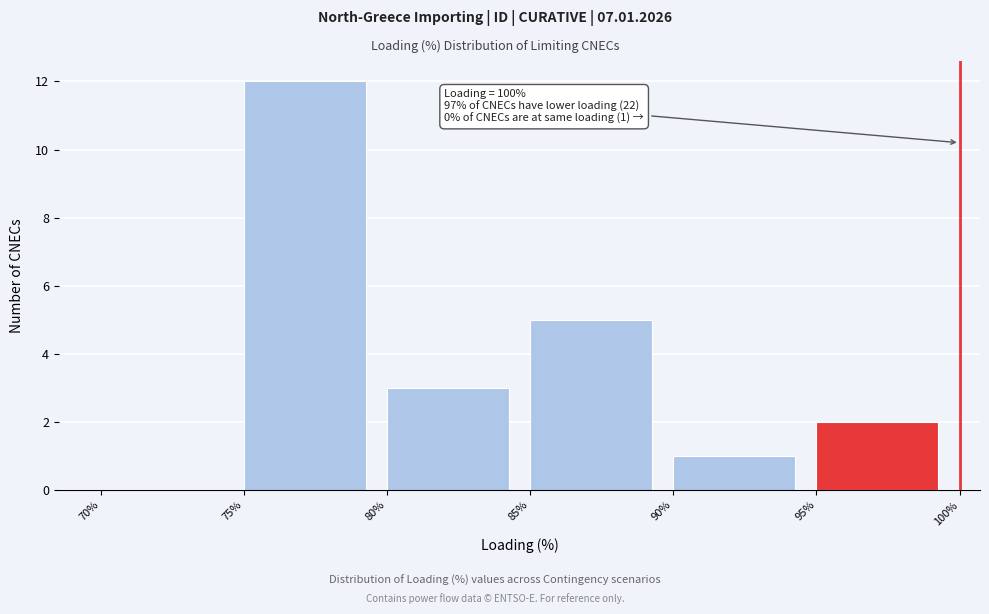

Which range on the x-axis has the tallest bar?

75% to 80%